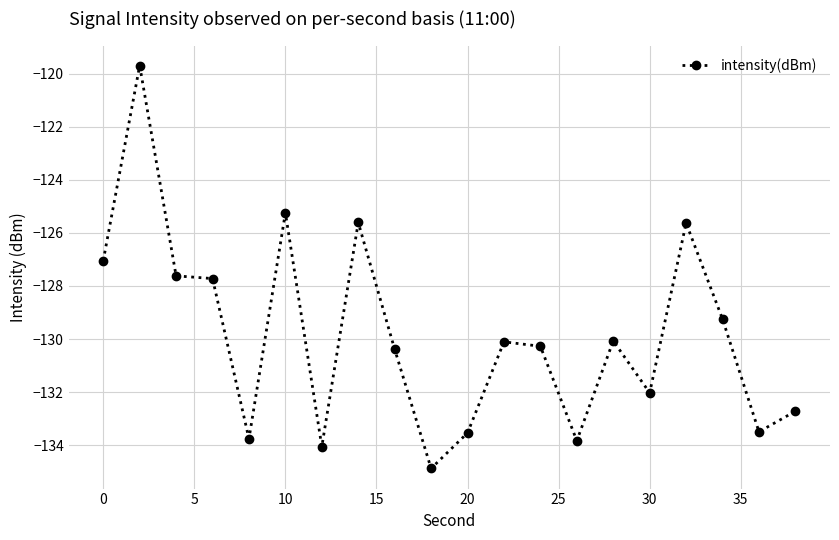

What is the sum of all values?

-2596.9